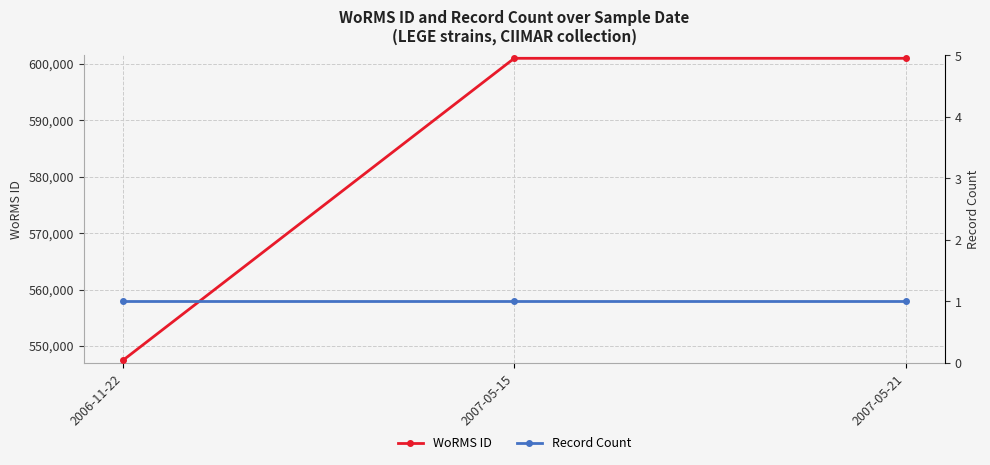

Reading left to right, extract all data points from this chart.

WoRMS ID: 547449	600979	600979
Record Count: 1	1	1